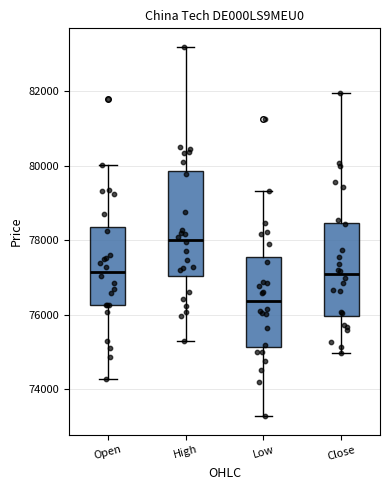

Comparing the boxes themselves (not the whiskers), which one is the tallest?

High